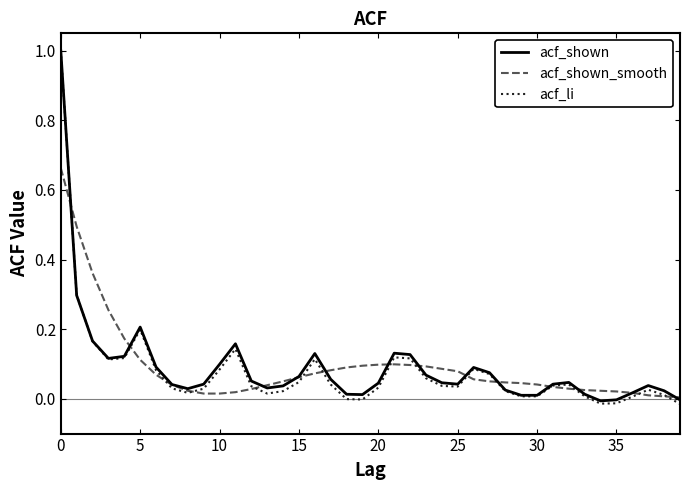

Which series has the widest spread of values?

acf_li